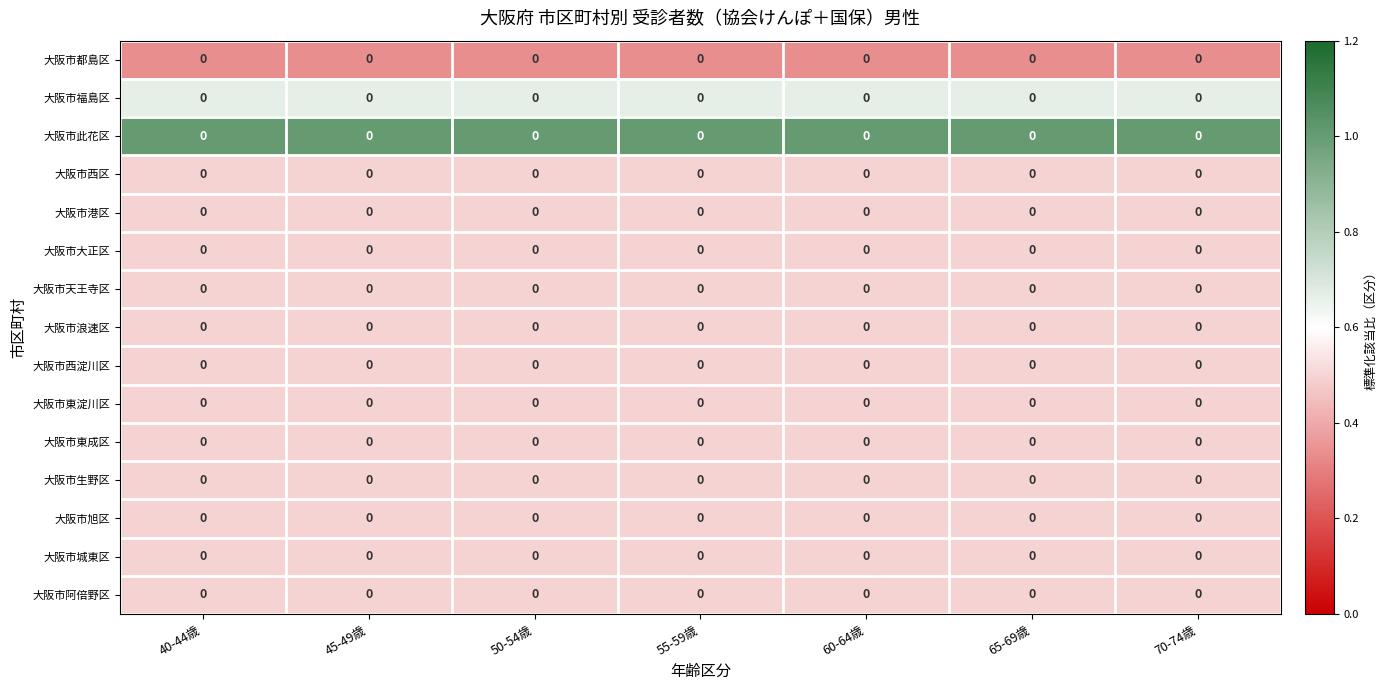

How many data points does each series have?

7